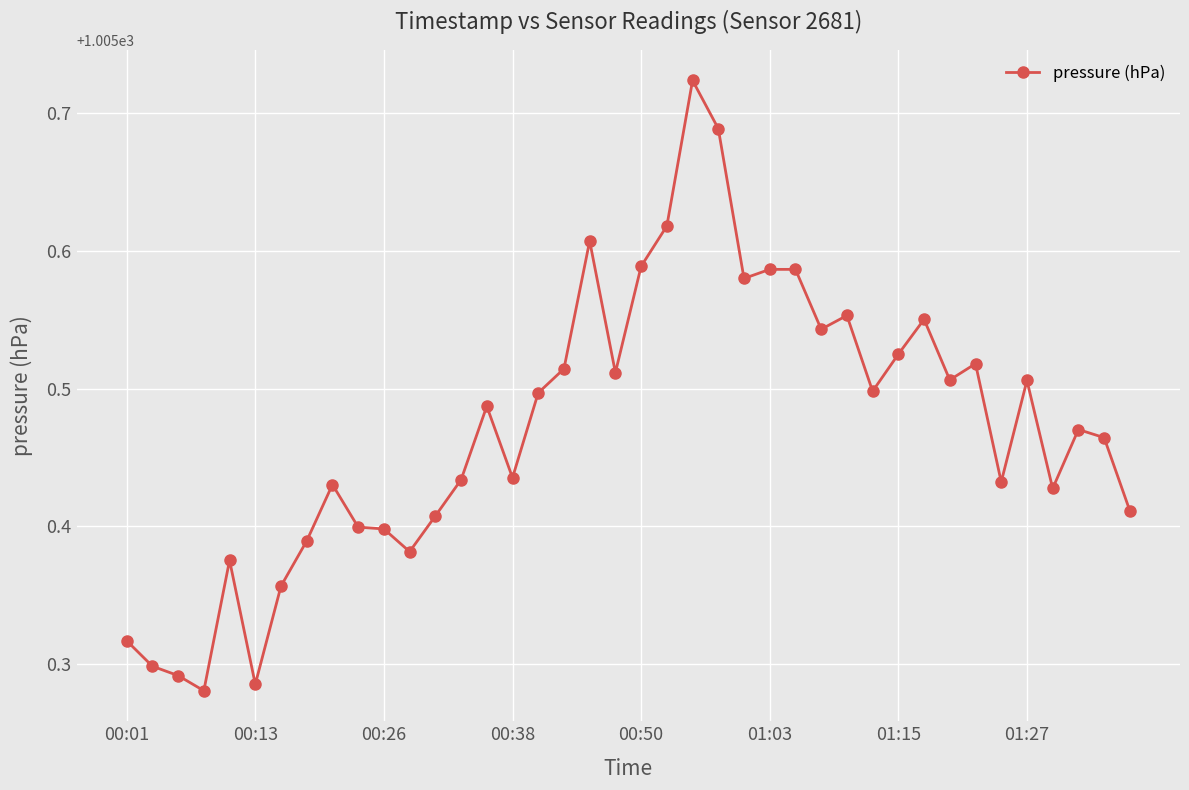

Count the values in the range 1005 to 1006.

40